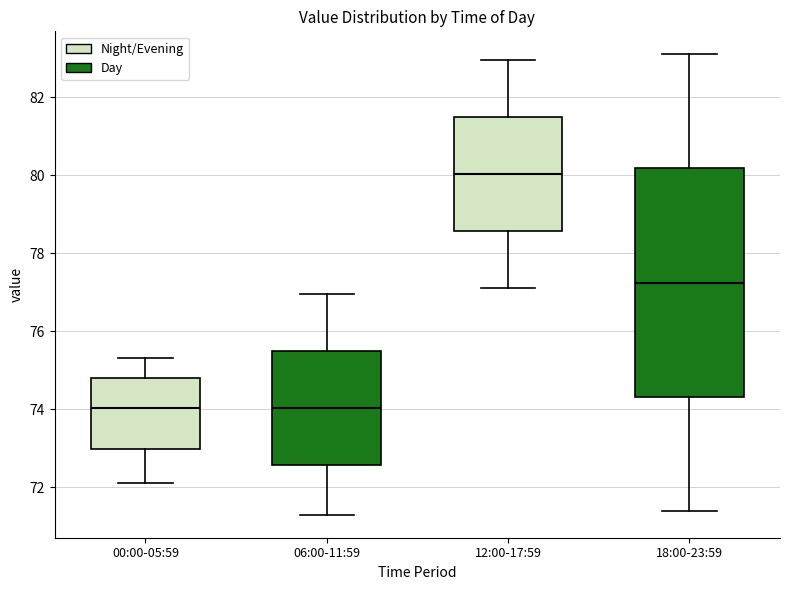

Where is the lower edge of the box for 06:00-11:59 on the y-axis? The values are not printed on the chart, so give them approximately, as read against the axis.

72.6